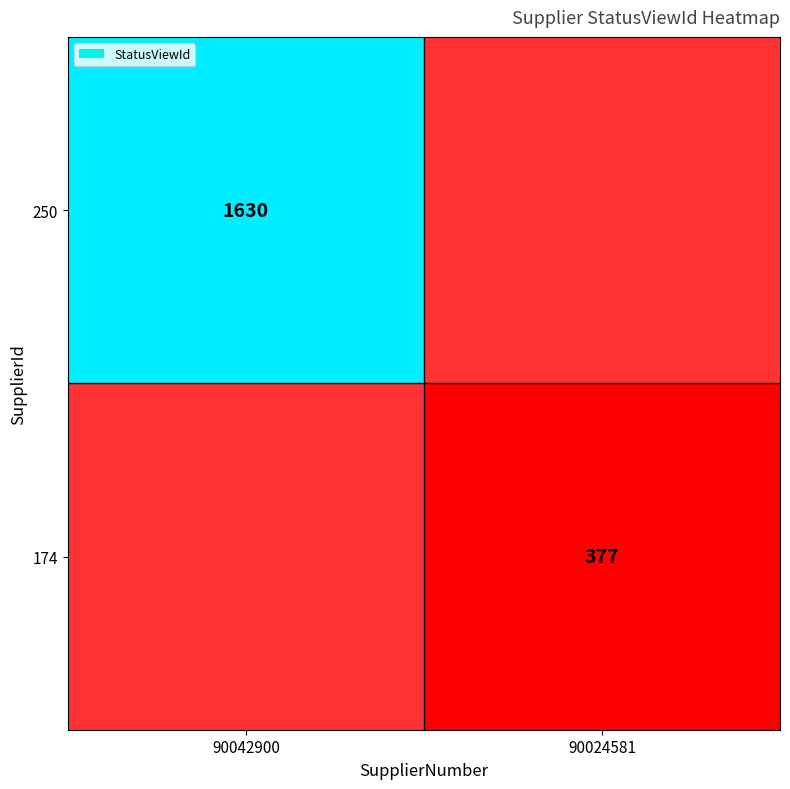

Is it true that 250 equals 928 at 90042900?

False